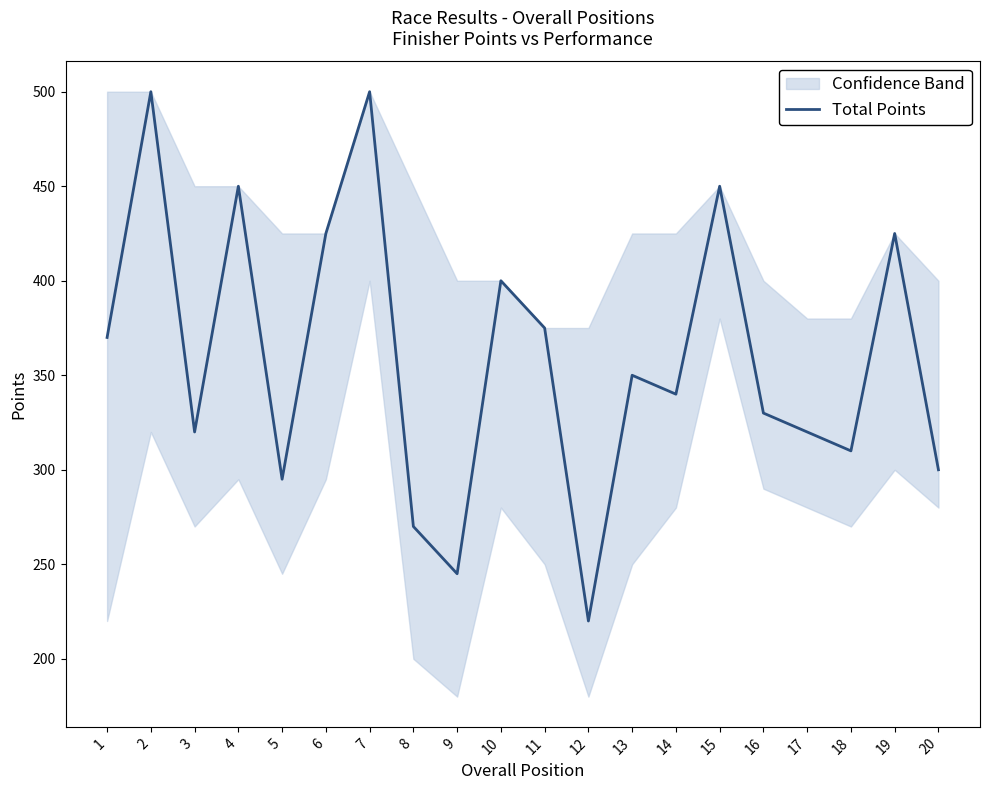

Which category has the highest value across all series?

2